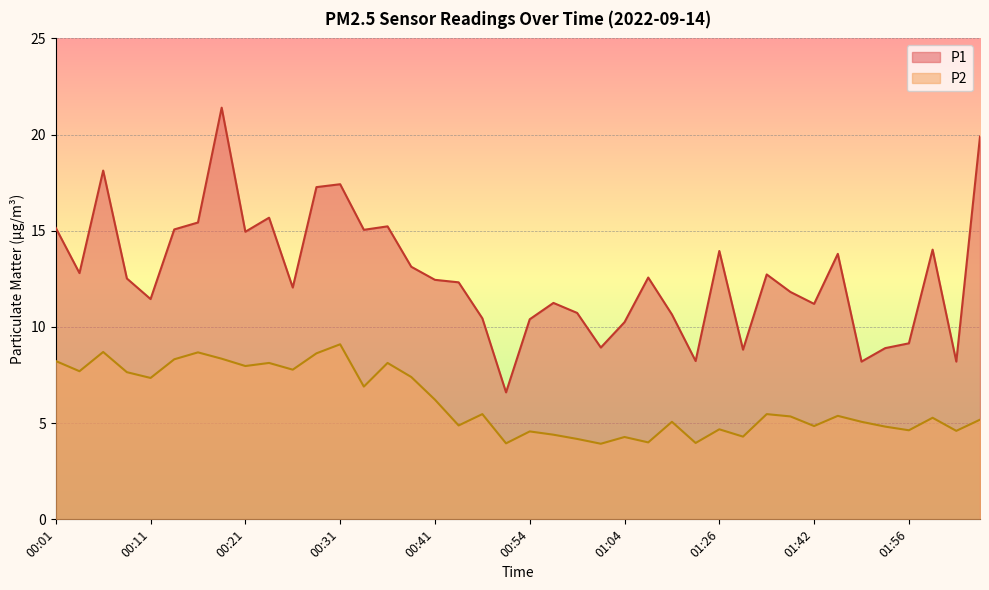

True or false: P2 and P1 cross at least once.

False